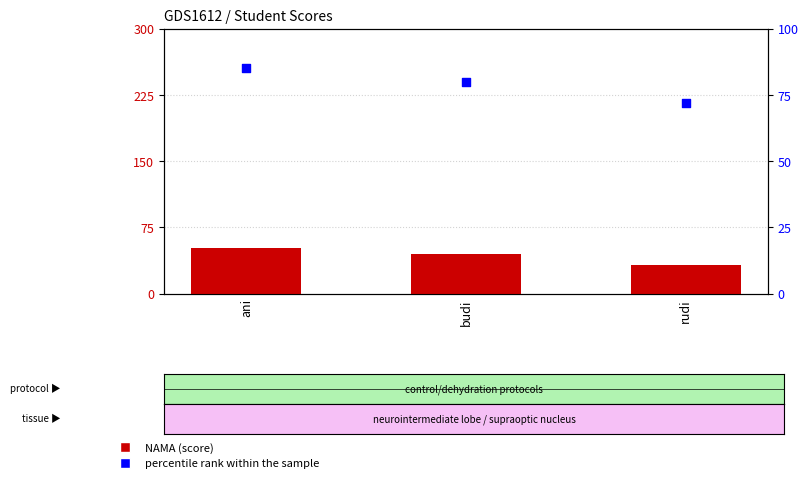

At which category is the sum across all series the highest?

ani